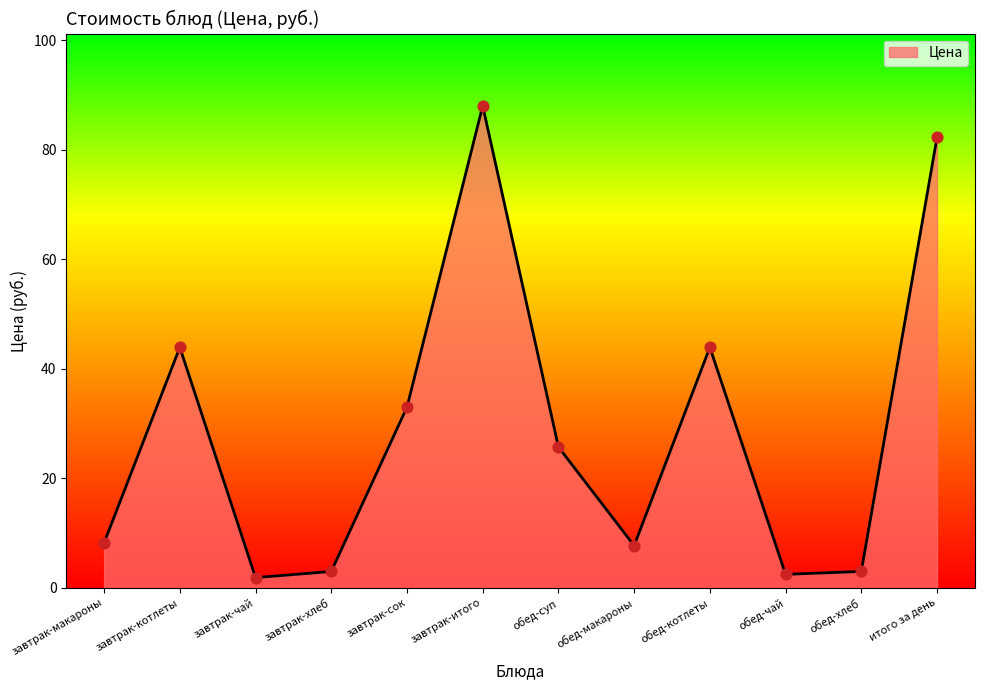

What is the change in value from завтрак-котлеты to завтрак-сок?

-10.9